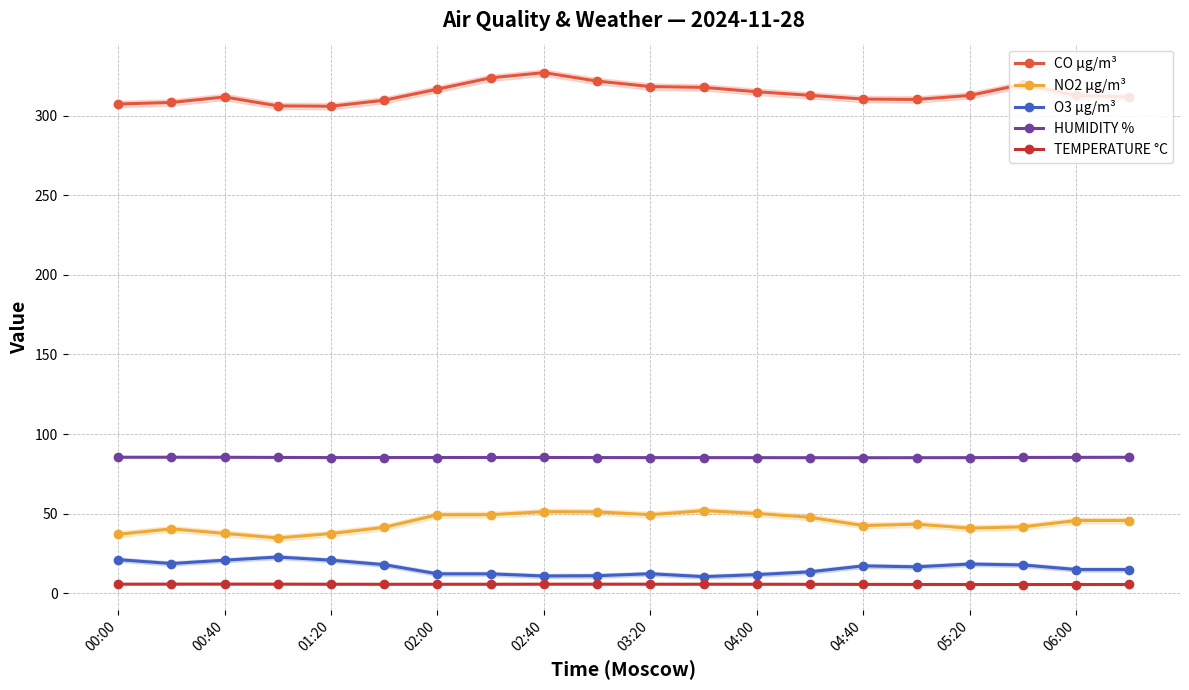

True or false: NO2 µg/m³ and O3 µg/m³ intersect in this chart.

False